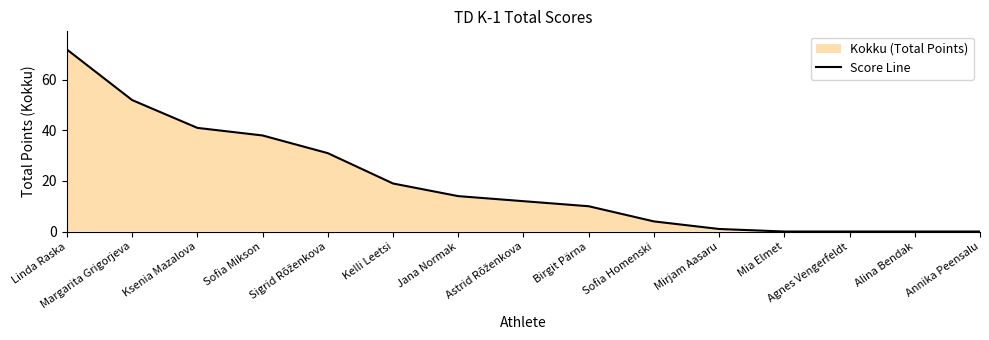

Where does the data first go above 12?

Linda Raska